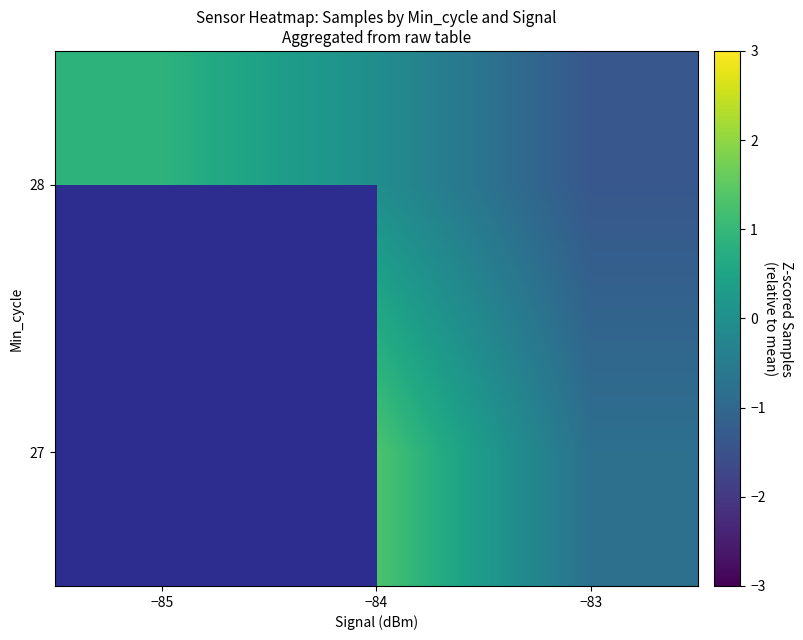

How many data points does each series have?

3